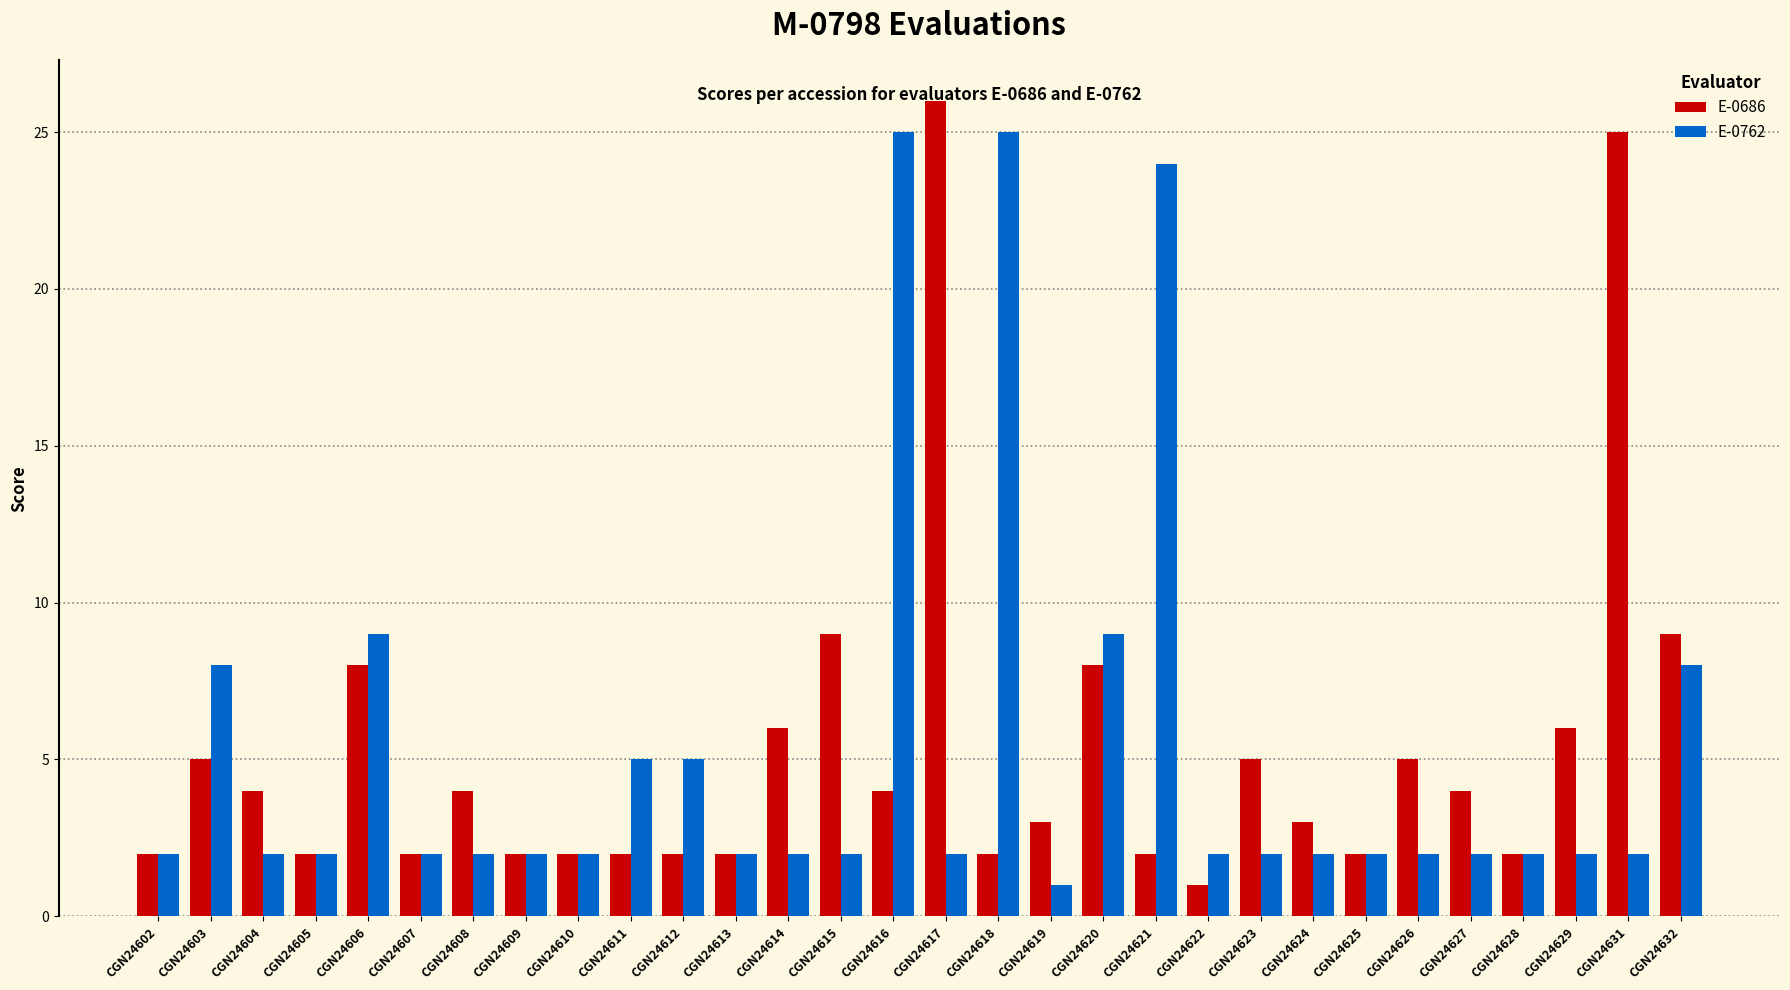

Which series has the widest spread of values?

E-0686